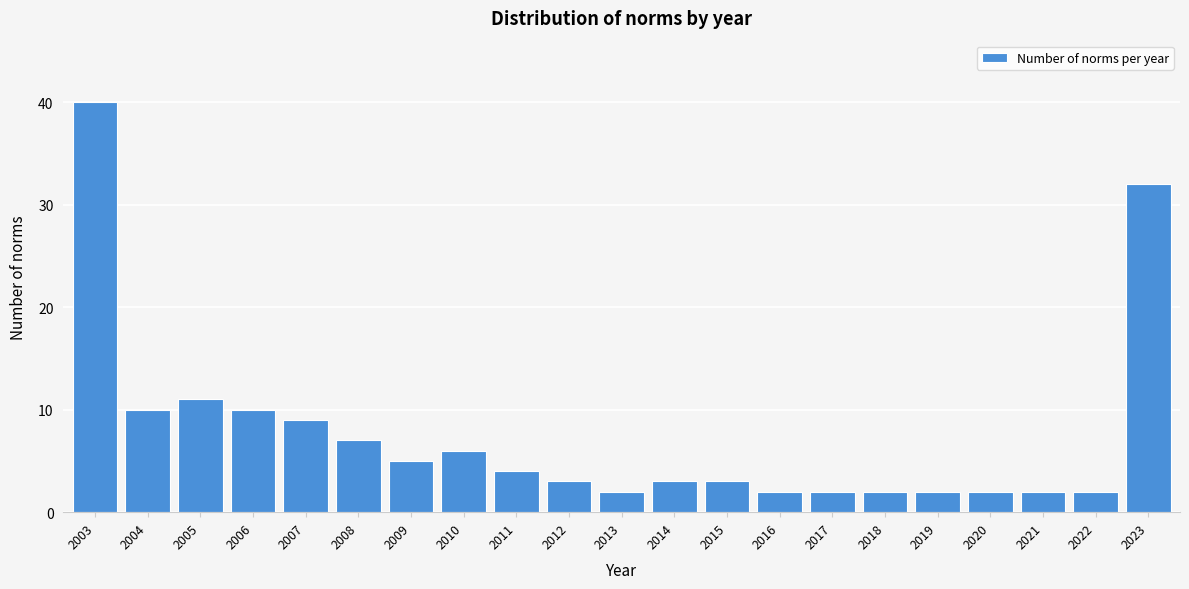

Reading left to right, transcribe all the data shown in this chart.

40	10	11	10	9	7	5	6	4	3	2	3	3	2	2	2	2	2	2	2	32